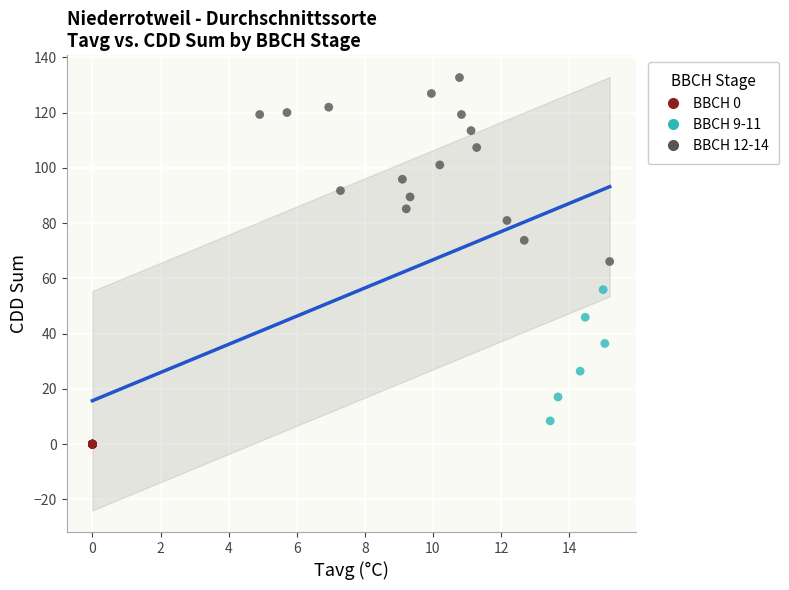

Which series contains the lowest Y value?

BBCH 0